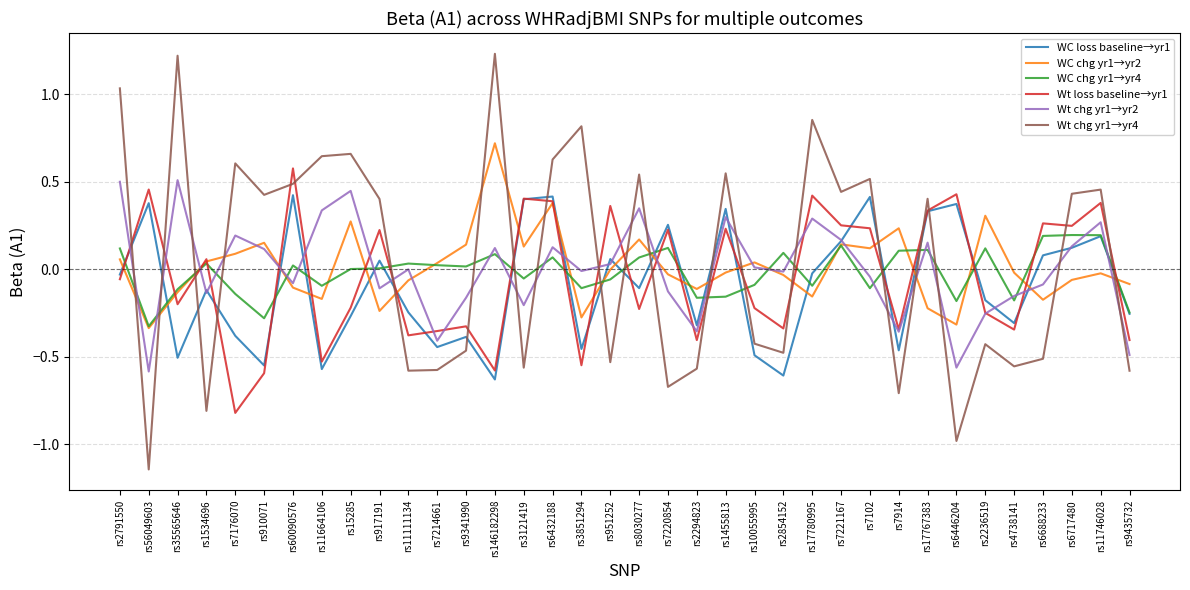

What position from the left is rs6717480?

34